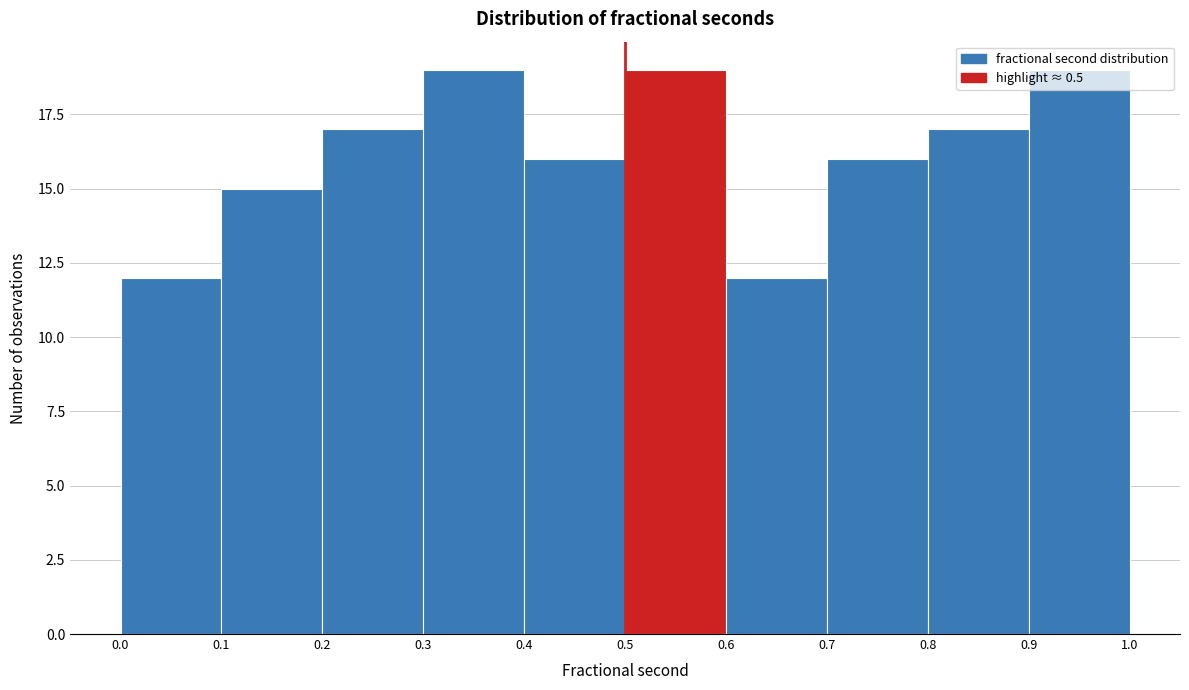

Reading left to right, list every bar in this chart as the range it spans on the x-axis followed by its height. The values are not printed on the chart, so give them approximately, as read against the axis.

0.0 to 0.1: 12
0.1 to 0.2: 15
0.2 to 0.3: 17
0.3 to 0.4: 19
0.4 to 0.5: 16
0.5 to 0.6: 19
0.6 to 0.7: 12
0.7 to 0.8: 16
0.8 to 0.9: 17
0.9 to 1.0: 19